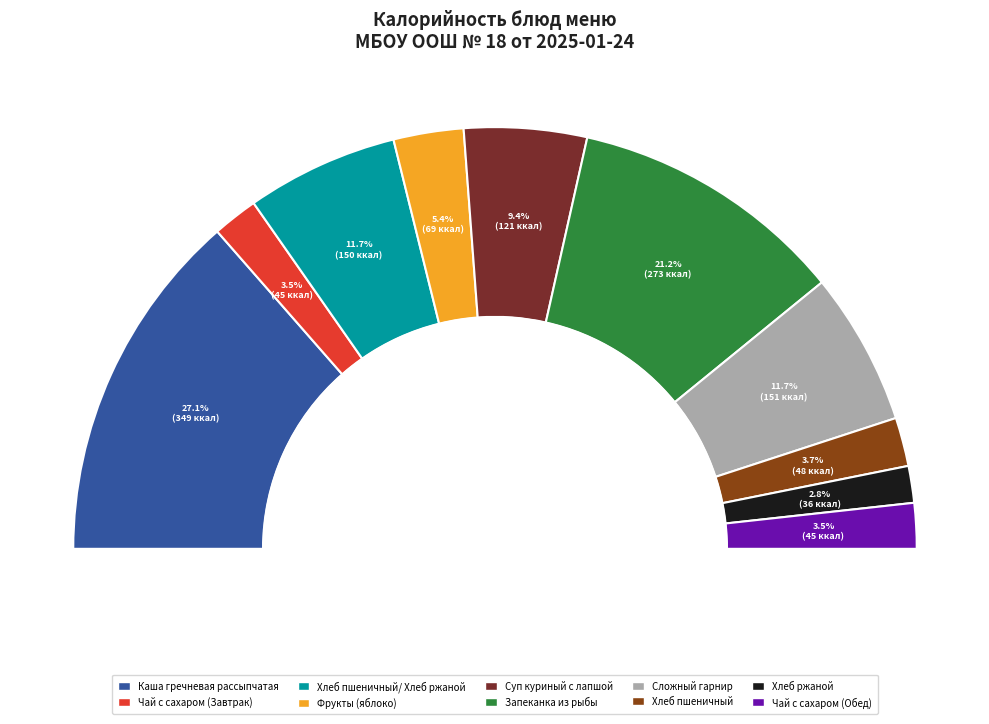

Is Сложный
гарнир the majority of the pie?

No